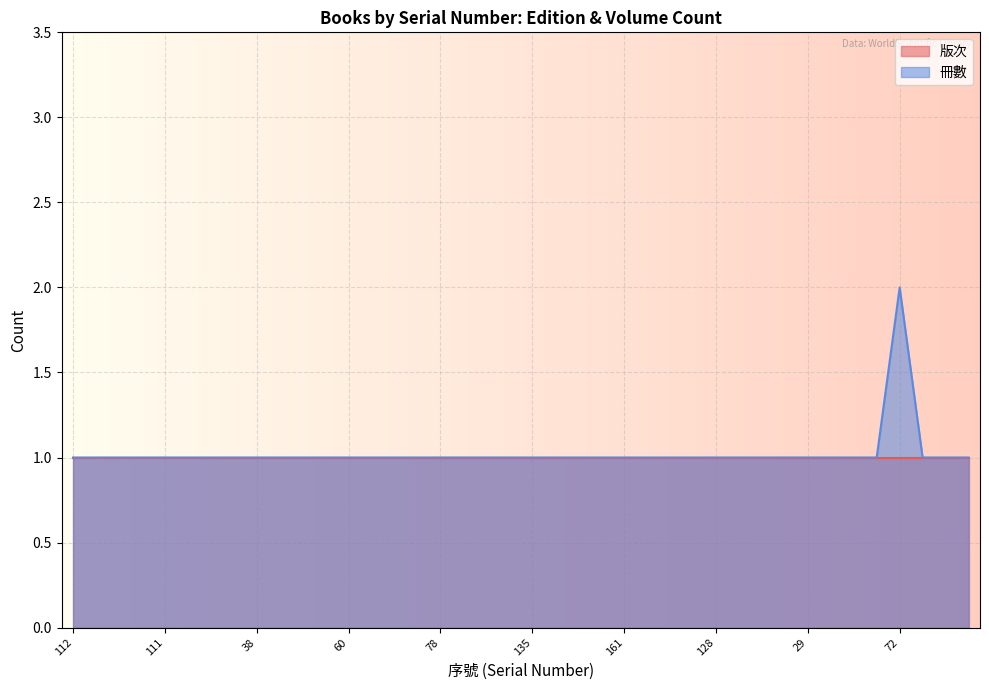

Rank the categories by value from highest to lowest.

72, 112, 168, 131, 132, 111, 22, 23, 24, 38, 40, 48, 53, 60, 64, 68, 77, 78, 87, 113, 127, 135, 140, 157, 160, 161, 21, 31, 41, 128, 134, 158, 15, 29, 33, 34, 35, 86, 103, 104